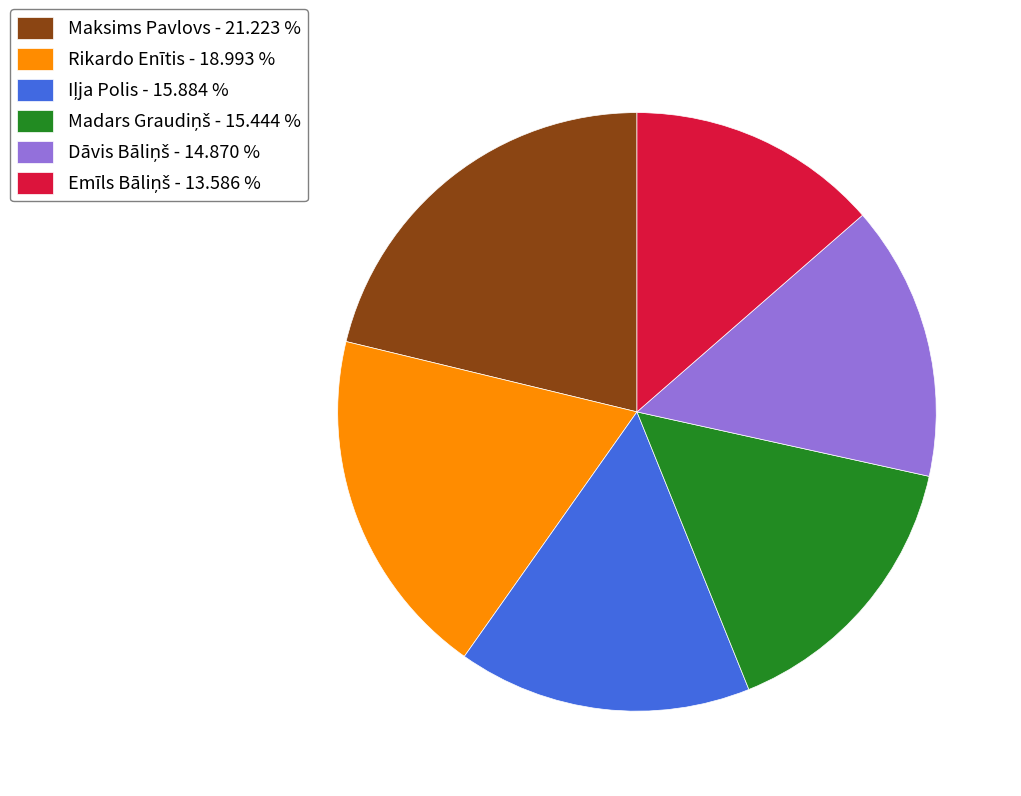

How many segments does this pie chart have?

6